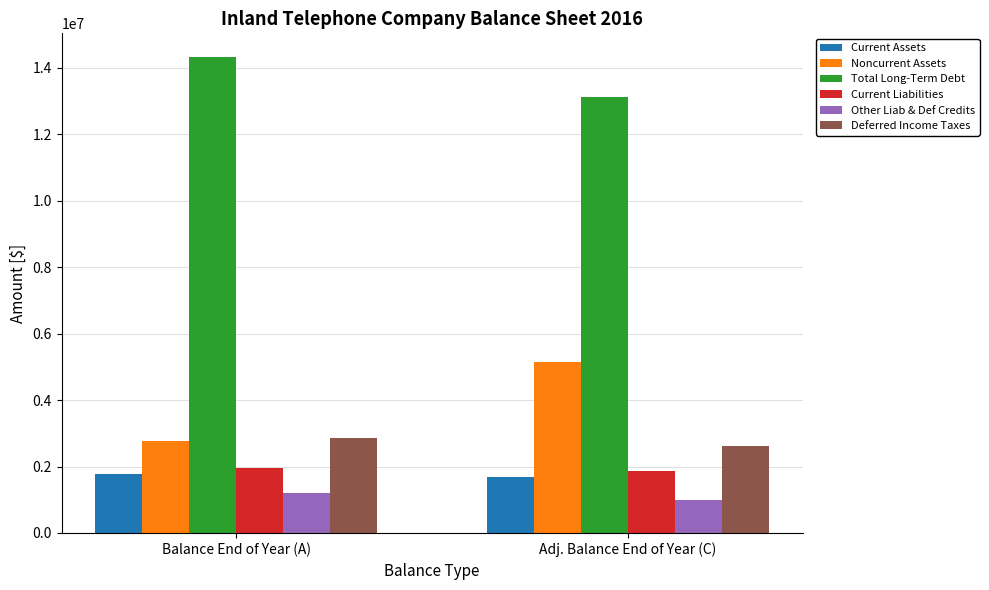

Is the value of Total Long-Term Debt at Balance End of Year (A) greater than the value of Other Liab & Def Credits at Balance End of Year (A)?

Yes